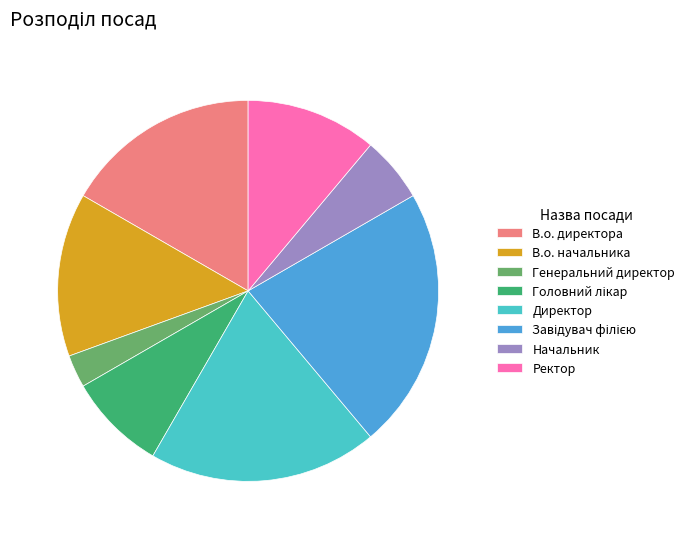

True or false: Директор accounts for 28% of the total.

False